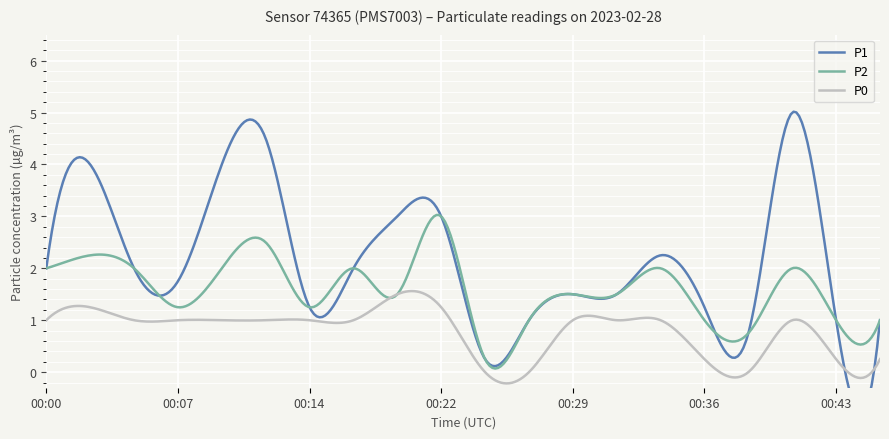

Reading left to right, transcribe all the data shown in this chart.

P1: 2.0	4.0	2.0	1.8	4.0	4.5	1.2	2.0	3.0	3.0	0.2	1.0	1.5	1.5	2.2	1.2	0.8	5.0	1.0	1.0
P2: 2.0	2.2	2.0	1.2	2.0	2.5	1.2	2.0	1.5	3.0	0.2	1.0	1.5	1.5	2.0	1.0	0.8	2.0	1.0	1.0
P0: 1.0	1.2	1.0	1.0	1.0	1.0	1.0	1.0	1.5	1.2	0.0	0.0	1.0	1.0	1.0	0.2	0.0	1.0	0.2	0.2